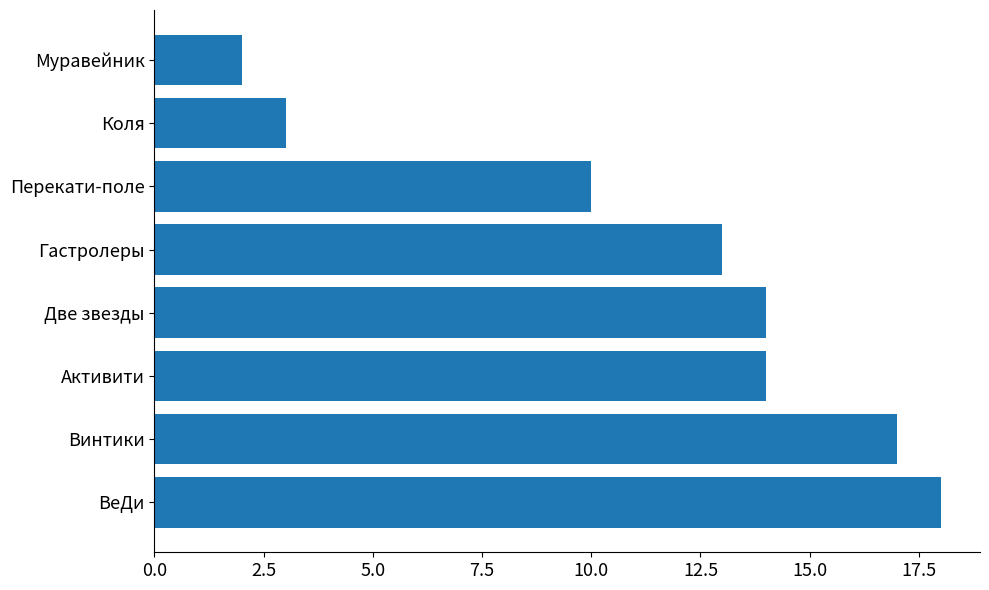

What is the ratio of the value at Гастролеры to the value at Активити?

0.9